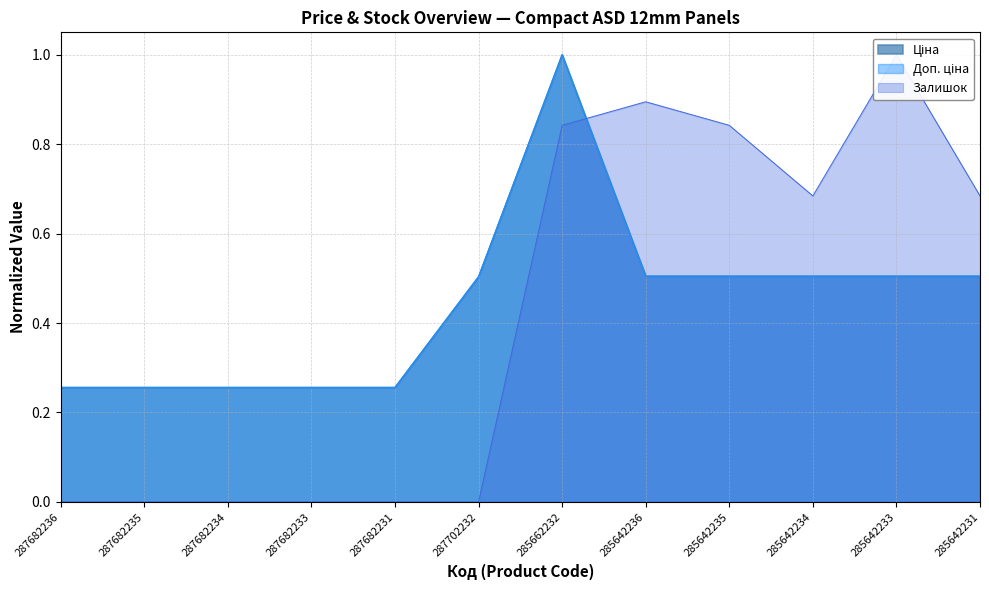

How many interior local valleys does the Залишок series have?

1